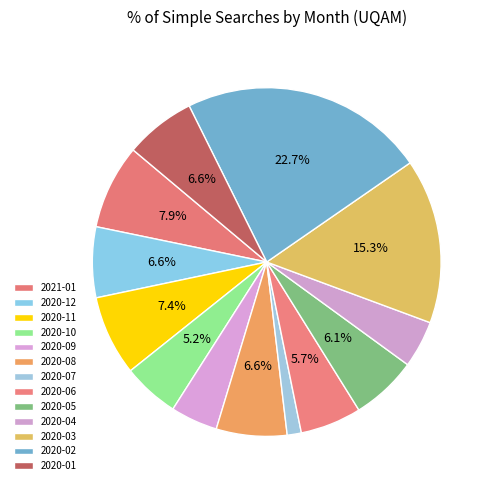

Does 2020-07 account for over 50% of the chart?

No